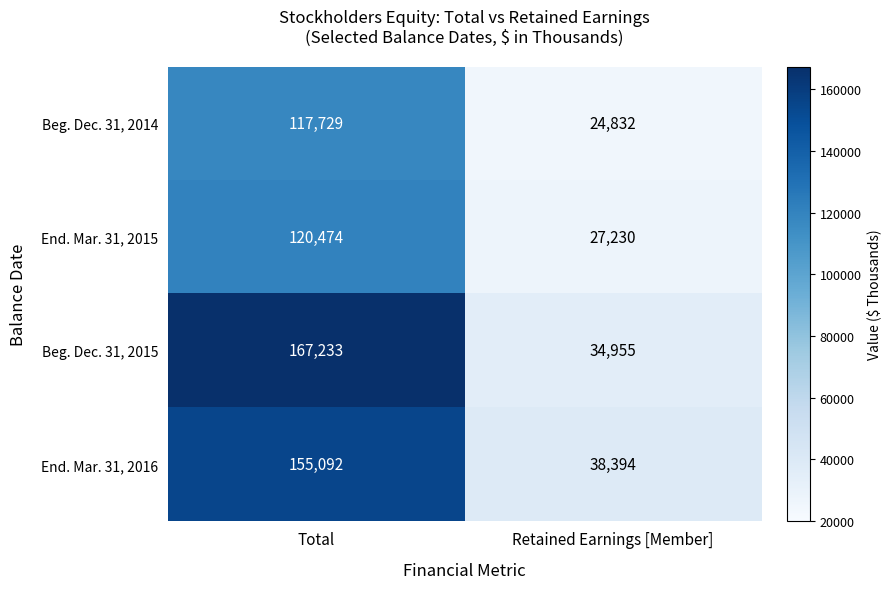

What is the total value across all series at Retained Earnings [Member]?

125411